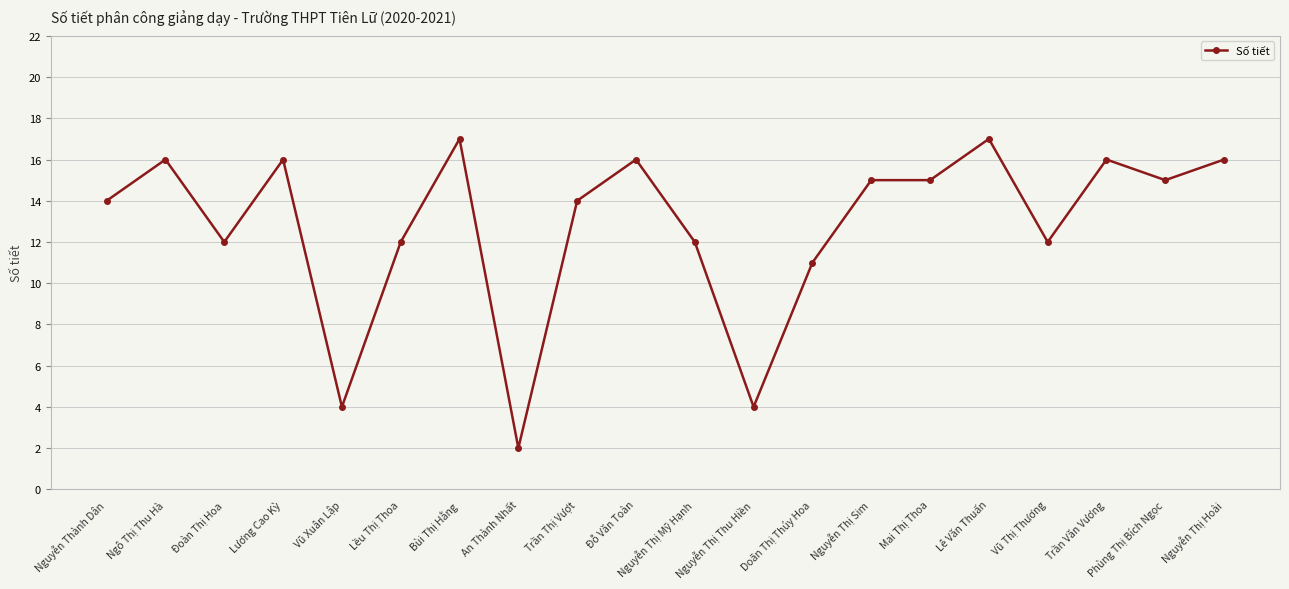

What is the change in value from Nguyễn Thành Dân to Nguyễn Thị Sim?

+1